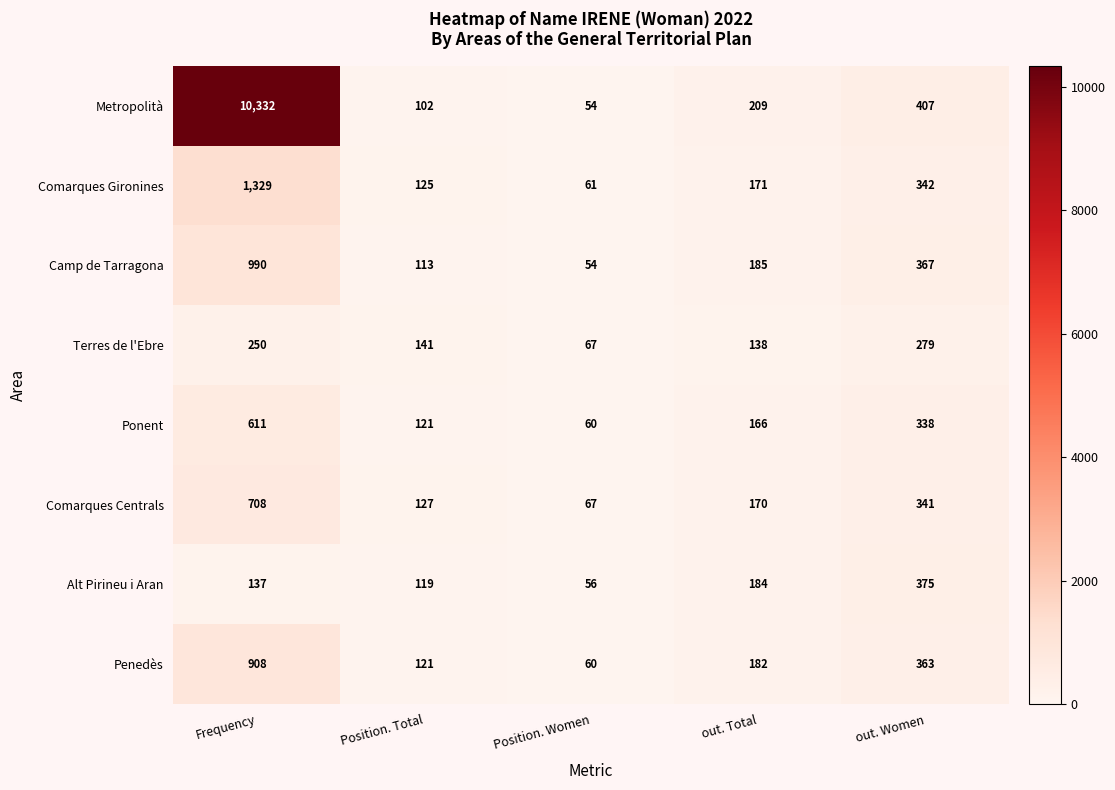

The value of Terres de l'Ebre at Position. Women is 67. True or false?

True